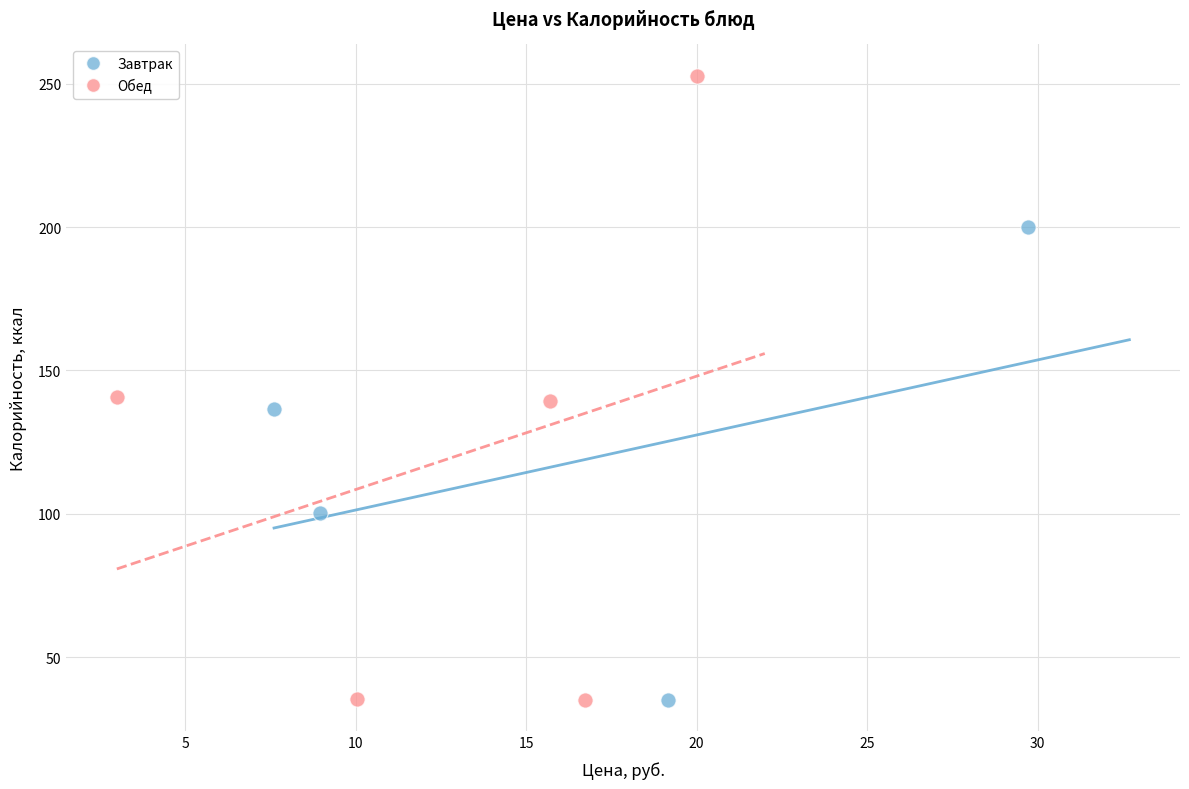

Which series has the widest spread of Y values?

Обед